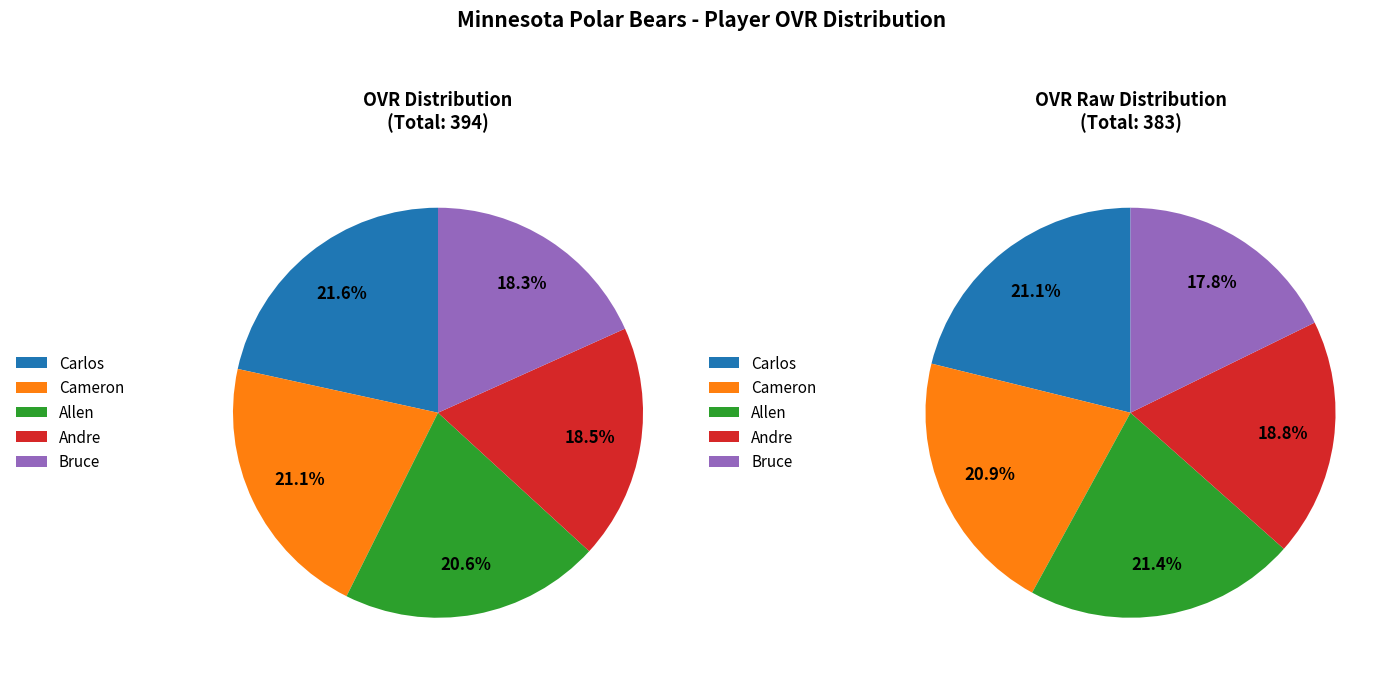

Is it true that Bruce is 18% of the pie?

True